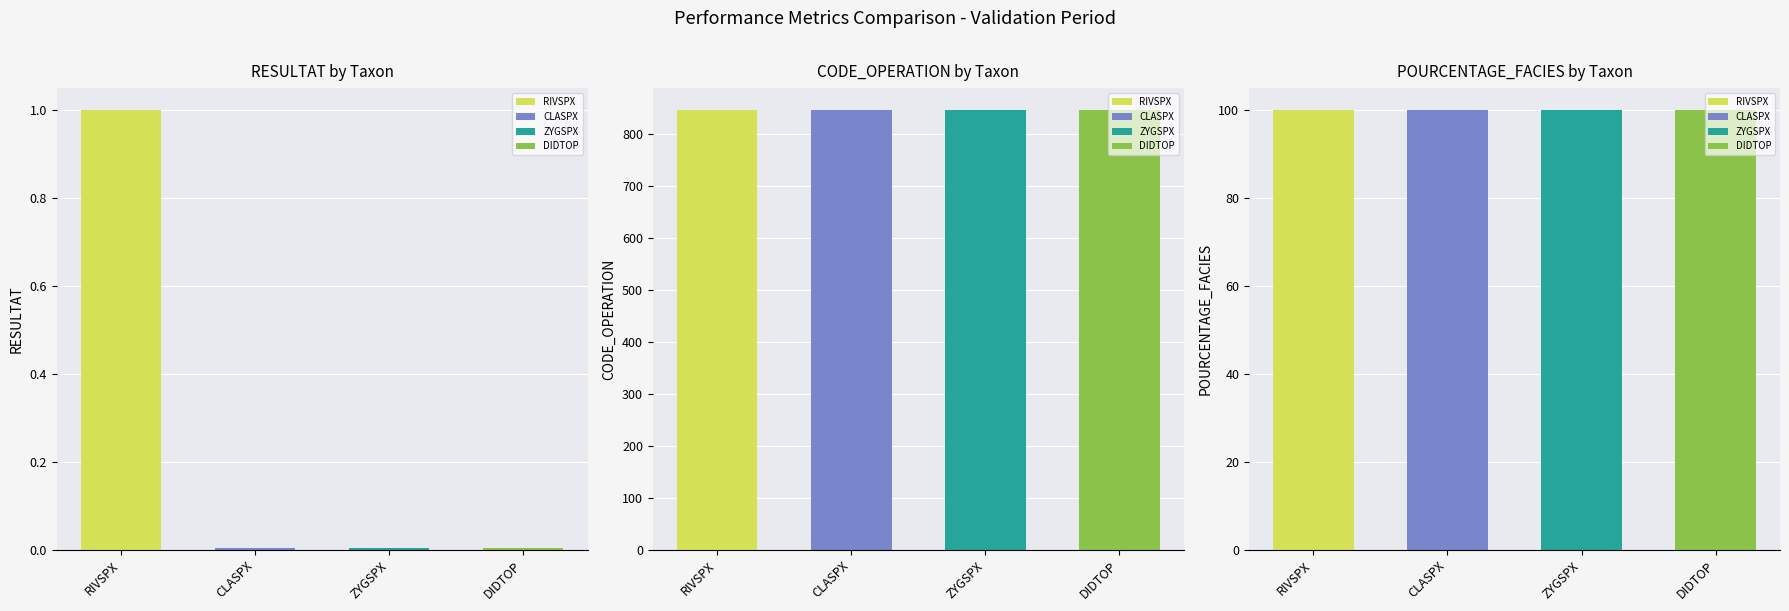

At which label does CODE_OPERATION reach its minimum?

RIVSPX